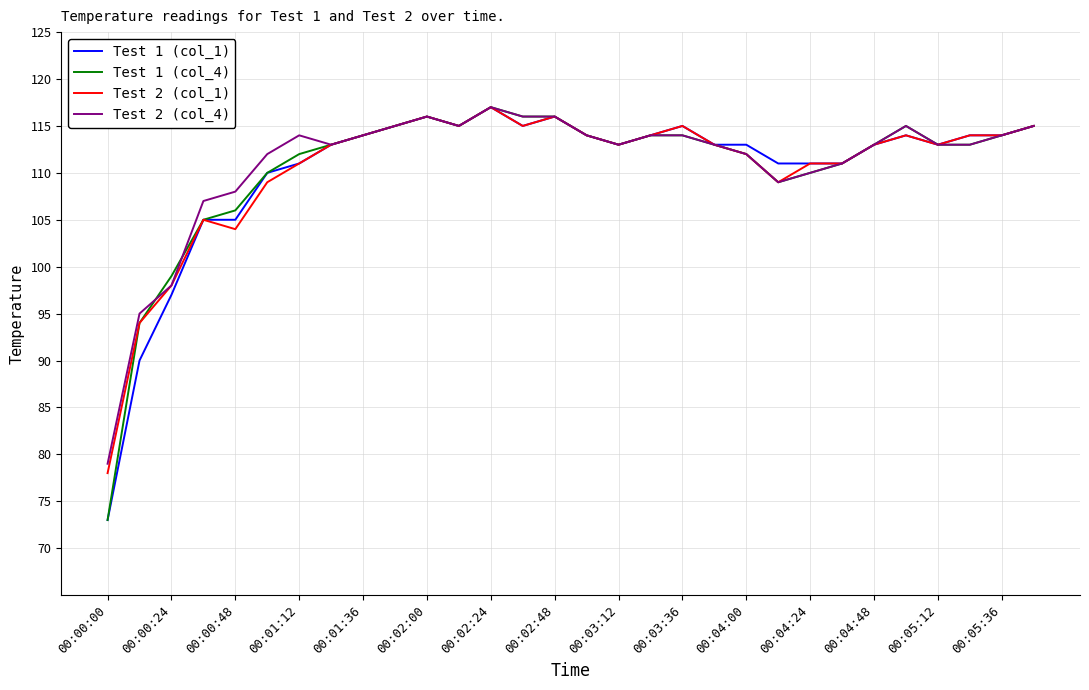

What are all the series names shown in the legend?

Test 1 (col_1), Test 1 (col_4), Test 2 (col_1), Test 2 (col_4)